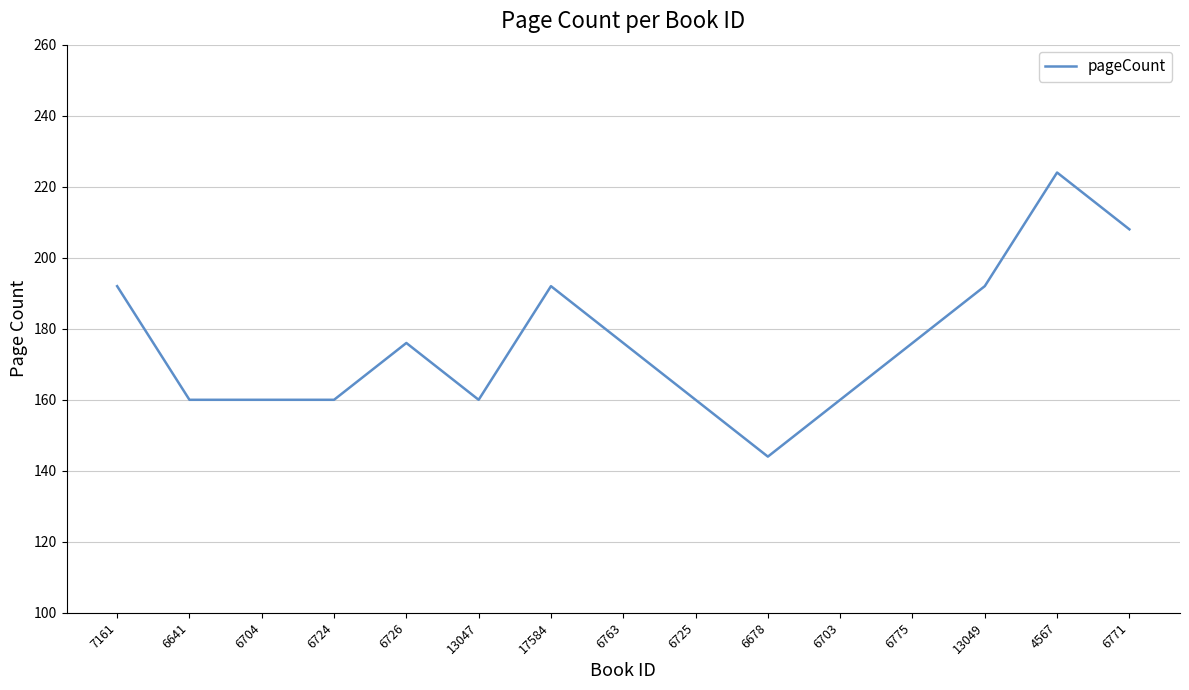

What is the difference between the maximum and minimum values?

80